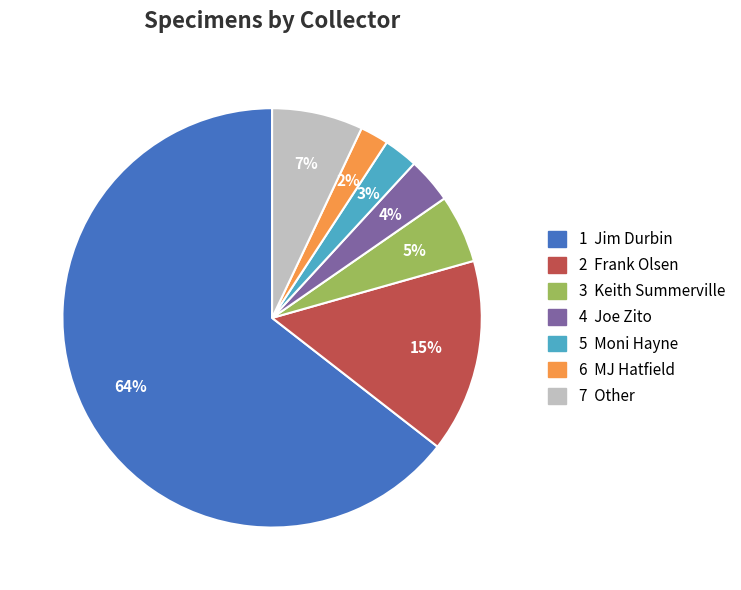

To the nearest percent, what is the average slice percentage?

14%